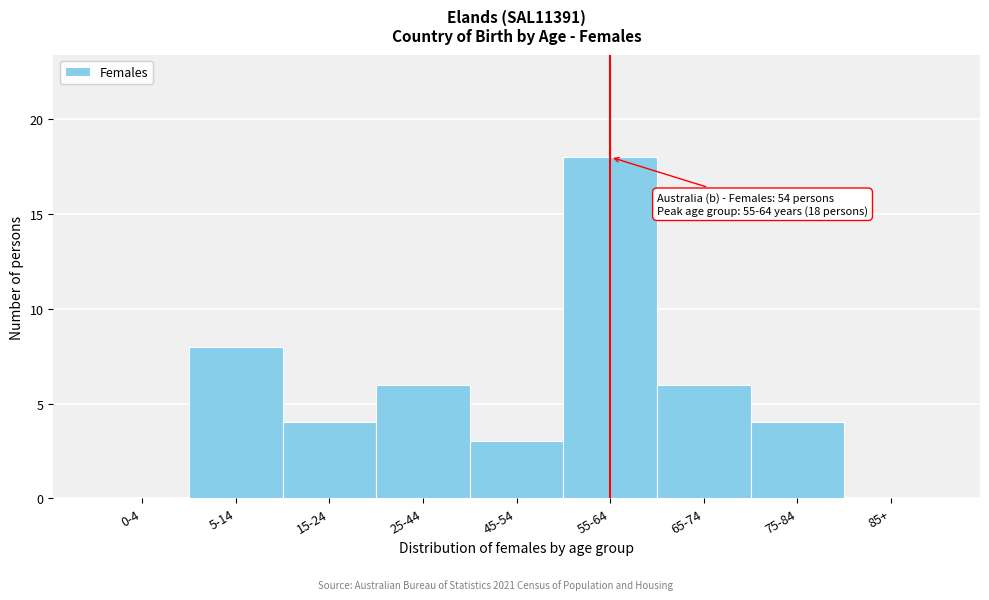

Reading left to right, list all the values displayed in this chart.

0-4=0	5-14=8	15-24=4	25-44=6	45-54=3	55-64=18	65-74=6	75-84=4	85+=0